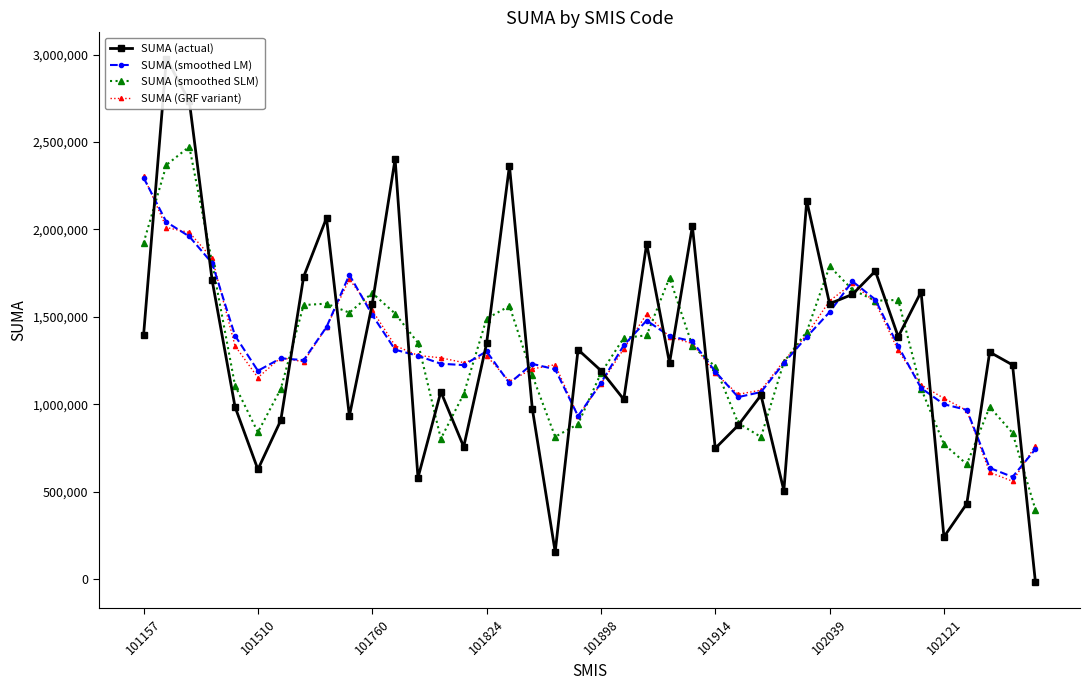

Is it true that SUMA (smoothed LM) equals 1711180.3 at 101510?

False